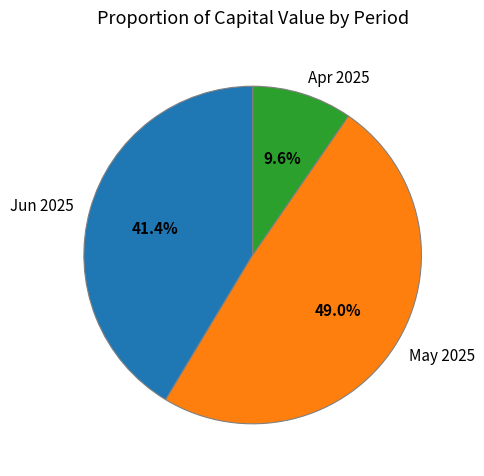

Between Jun 2025 and May 2025, which is larger?

May 2025